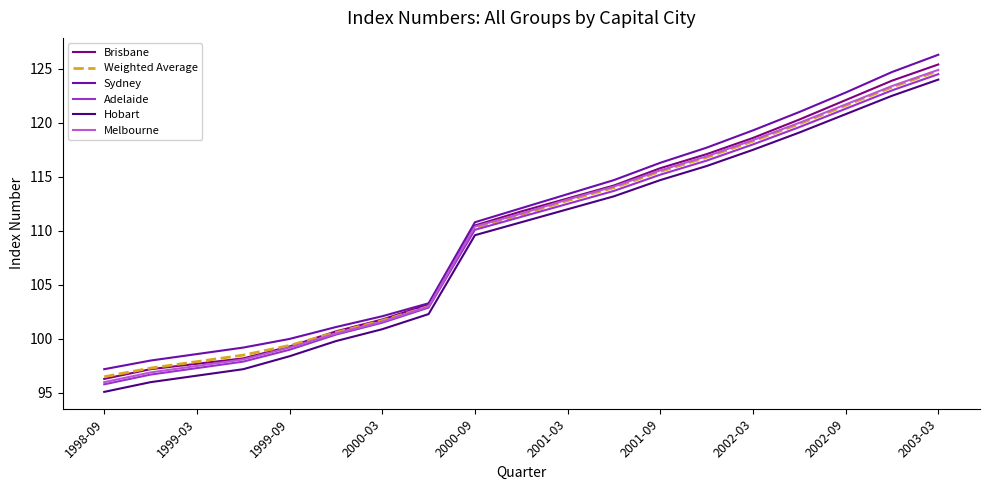

True or false: Hobart and Sydney cross at least once.

False